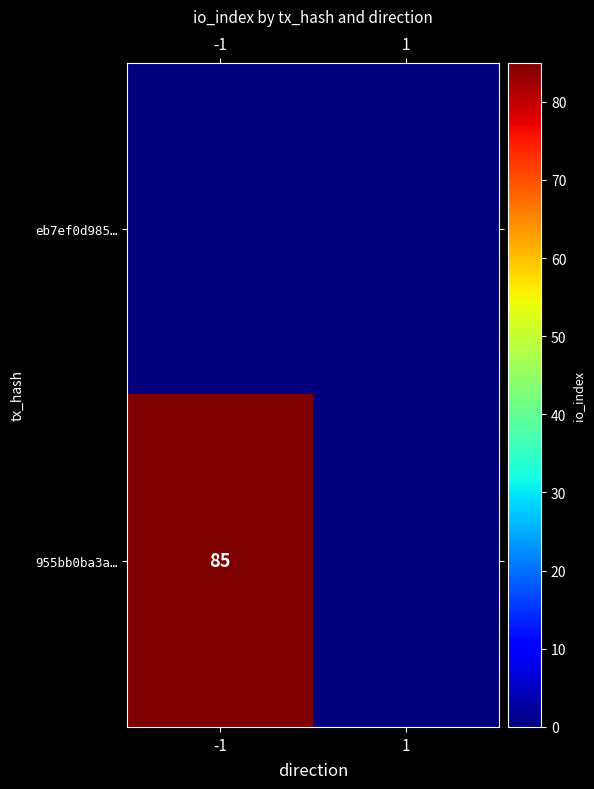

The 955bb0ba3a… series shows 39 at -1. True or false?

False